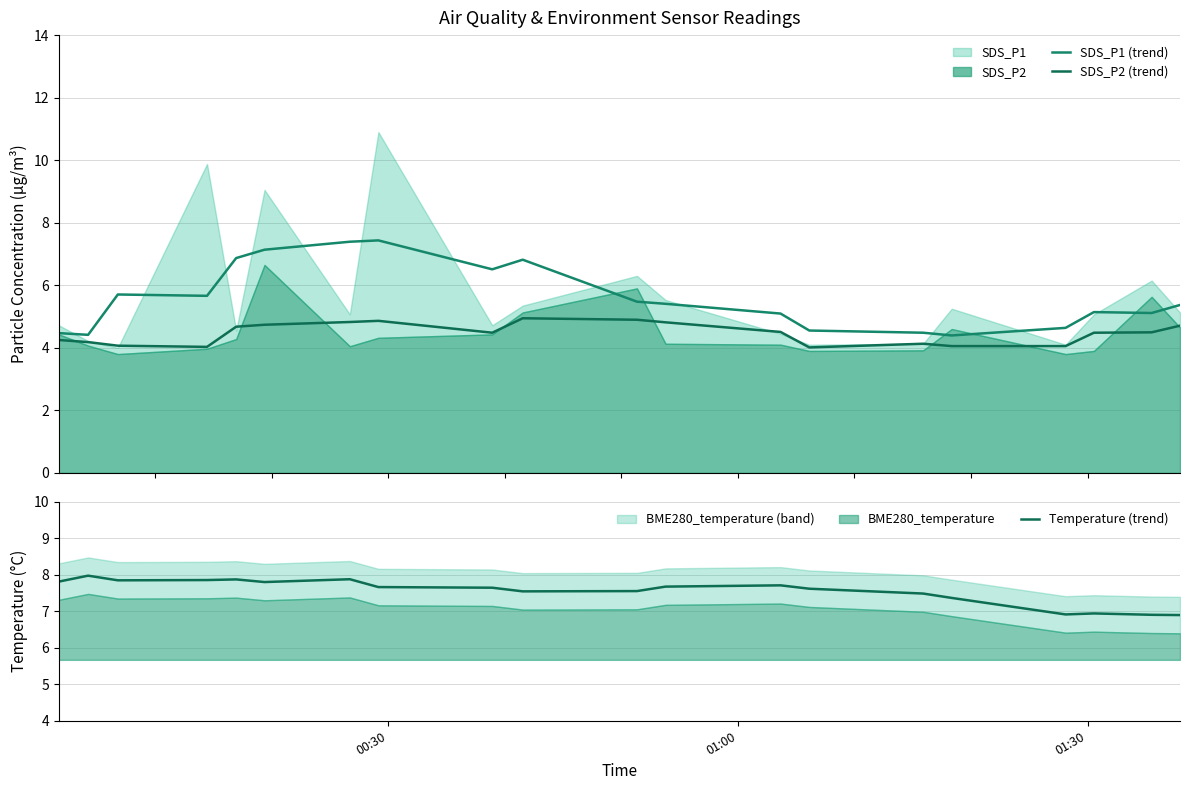

True or false: SDS_P1 (trend) and SDS_P2 (trend) cross at least once.

False